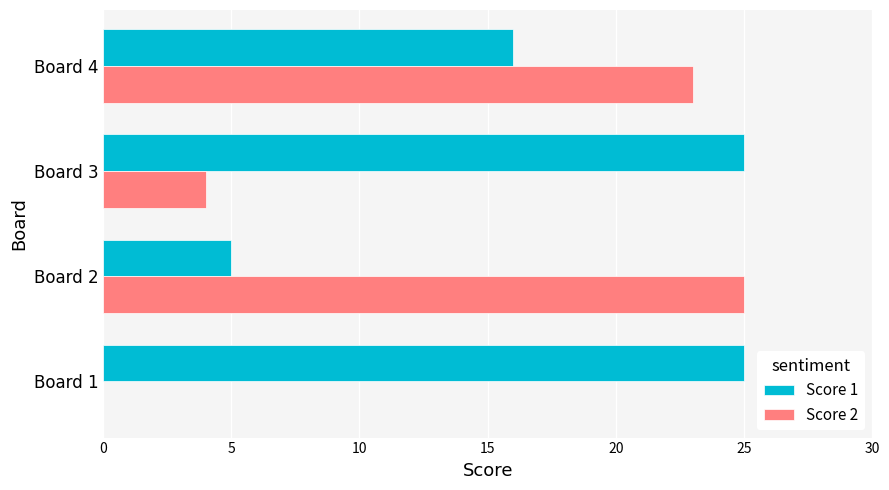

At which category is the sum across all series the highest?

Board 4